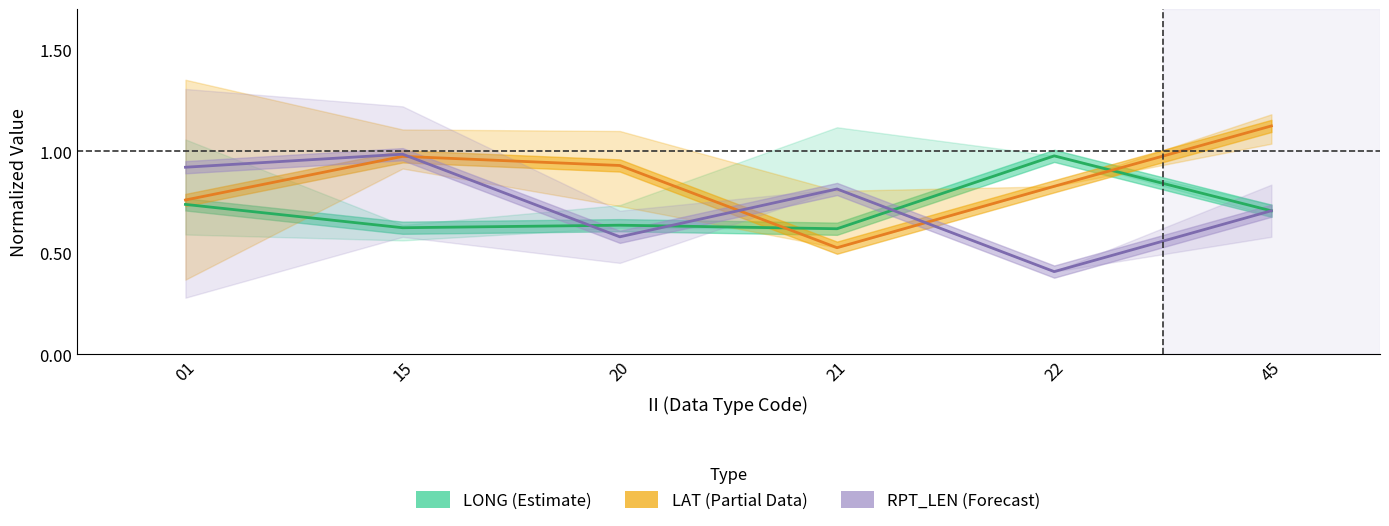

Which series has the largest total across all categories?

LAT (Partial Data)